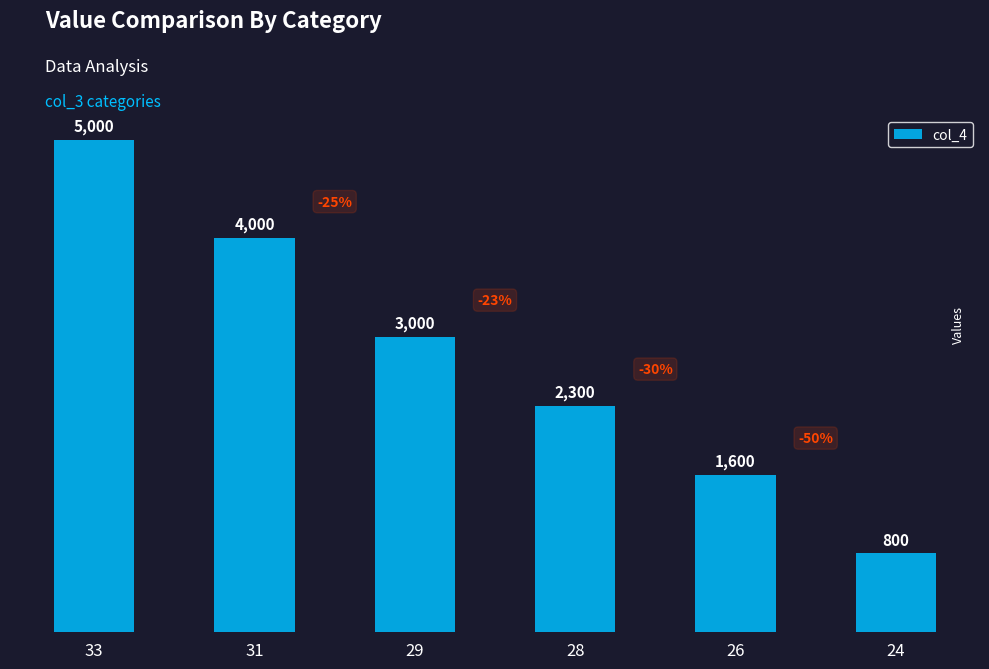

Which label corresponds to the largest value in the chart?

33